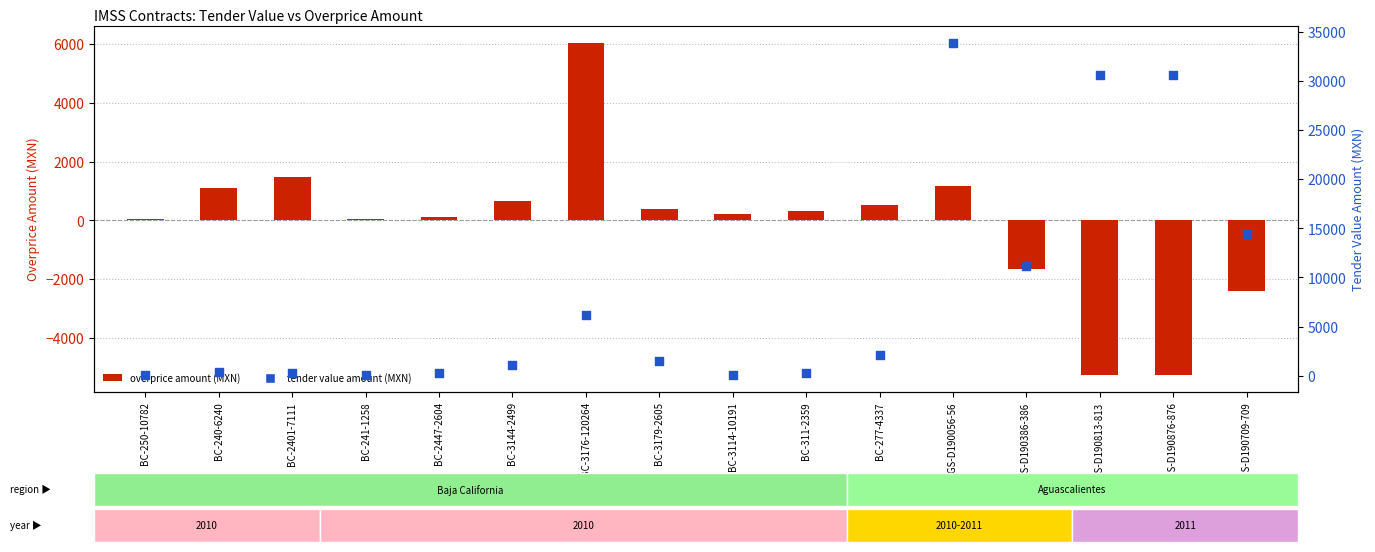

Is the value of tender value amount (MXN) at AGS-D190709-709 greater than the value of overprice amount (MXN) at BC-311-2359?

Yes